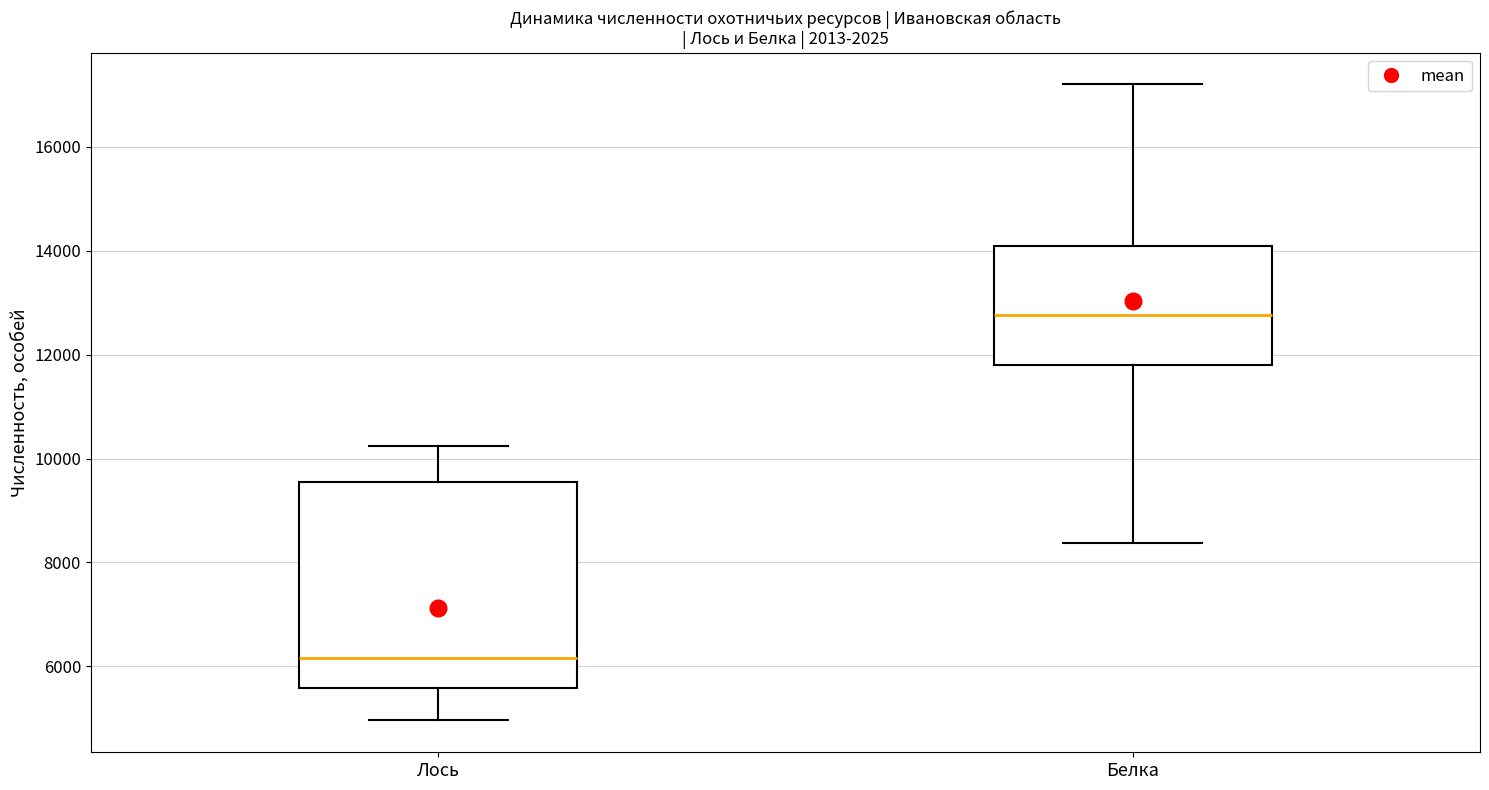

Reading left to right, transcribe this box plot: for each box, give where its median line is, the range the box spans, and where its two whiskers end, as read against the y-axis. The values are not printed on the chart, so give them approximately, as read against the axis.

Лось: median 6200, box 5600 to 9600, whiskers 5000 to 10200
Белка: median 12800, box 11800 to 14000, whiskers 8400 to 17200